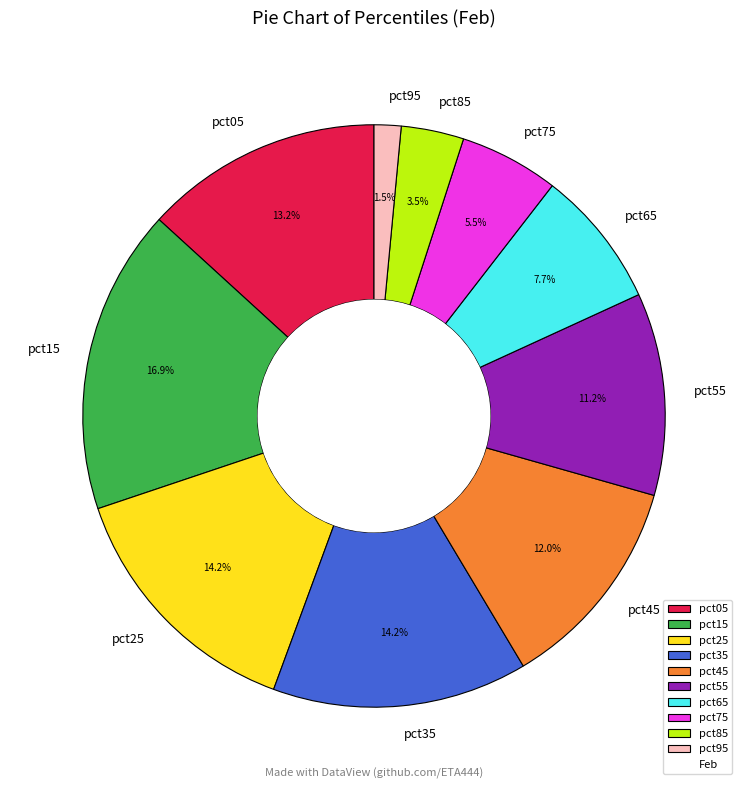

Is there a majority slice in this chart?

No